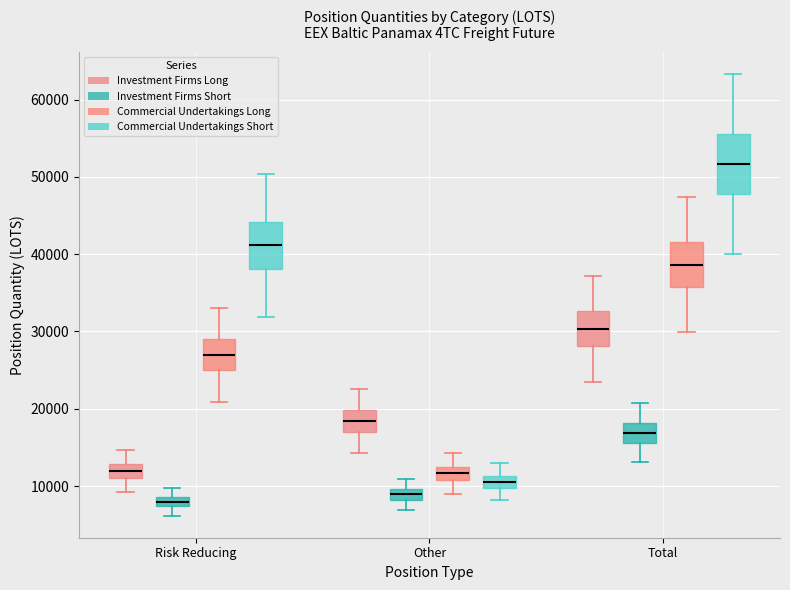

Which box's median line is the highest?

Total (Commercial Undertakings Short)